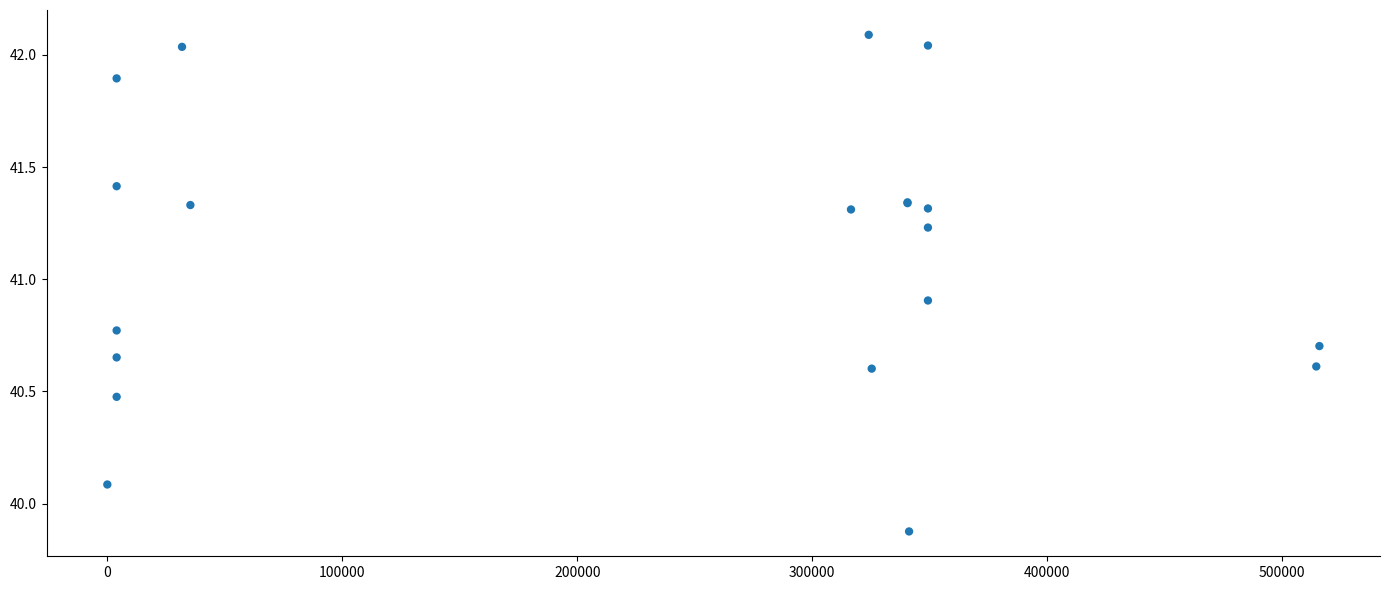

What Y value in the scatter plot is closest to 40?

40.1